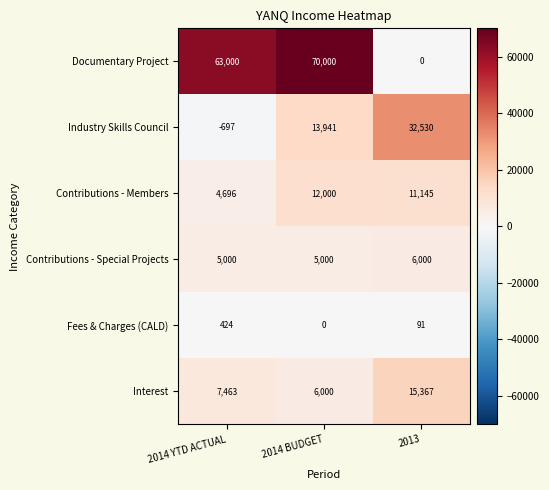

How many Fees & Charges (CALD) values are between 0 and 424?

3